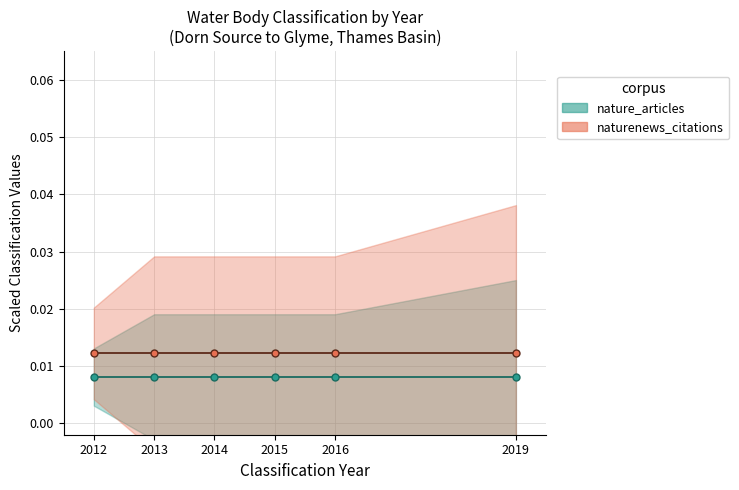

Between 2012 and 2019, which is larger?

2012